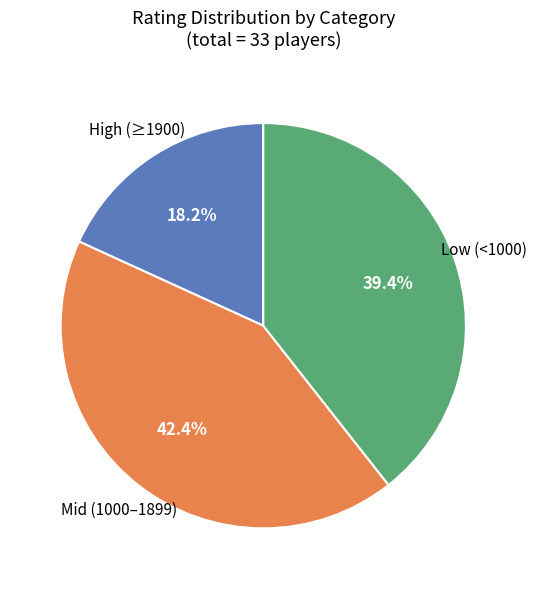

Does any single category account for the majority?

No